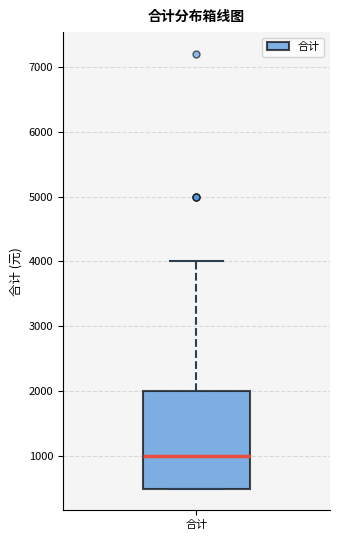

Where is the lower edge of the box for 合计 on the y-axis? The values are not printed on the chart, so give them approximately, as read against the axis.

500